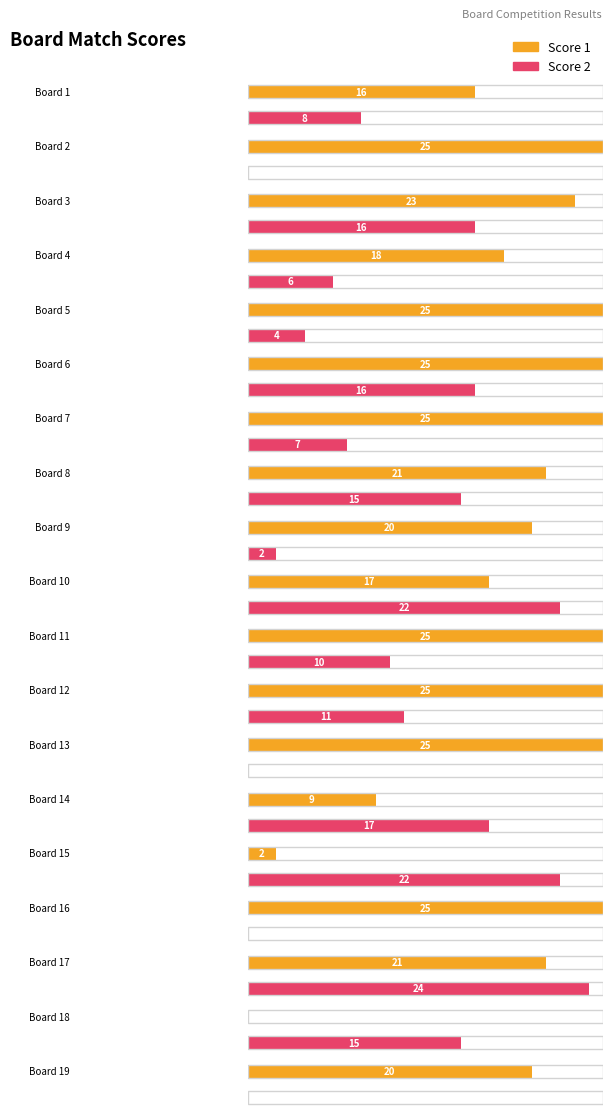

Is the value of Score 1 at 18 greater than the value of Score 2 at 10?

No